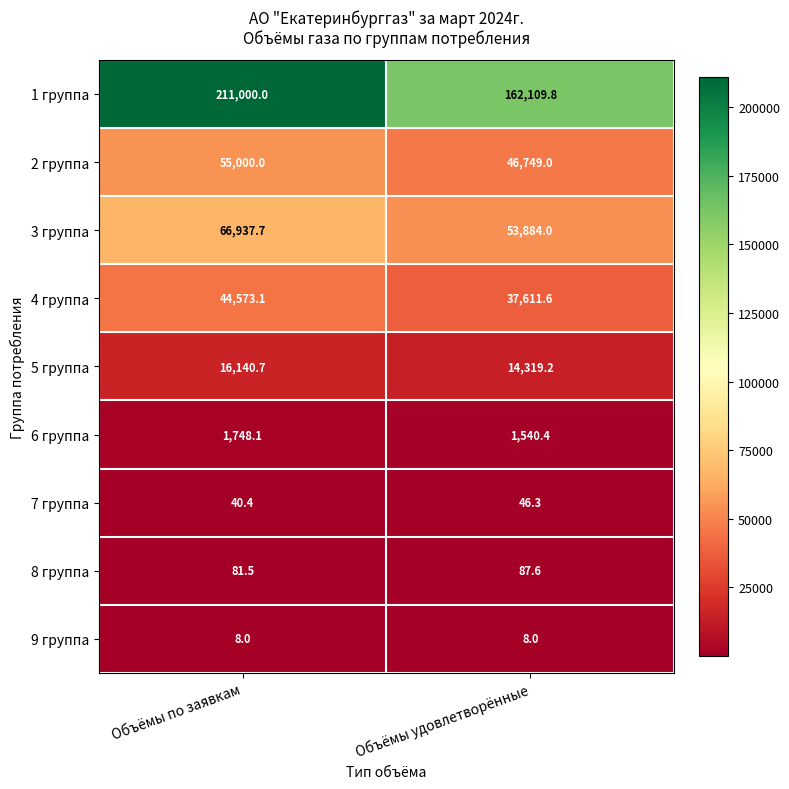

Is it true that 3 группа equals 53884.0 at Объёмы удовлетворённые?

True